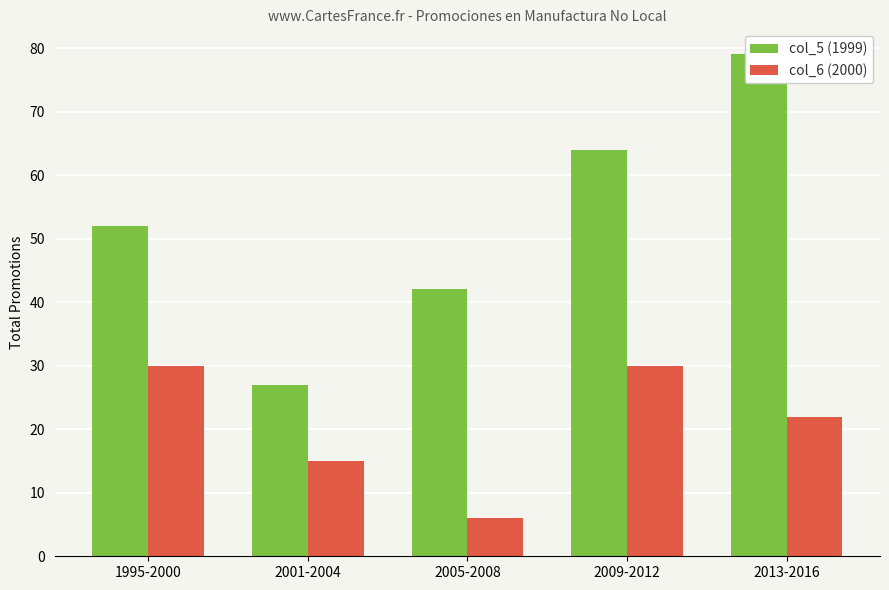

What is the label of the 3rd bar from the right?

2005-2008